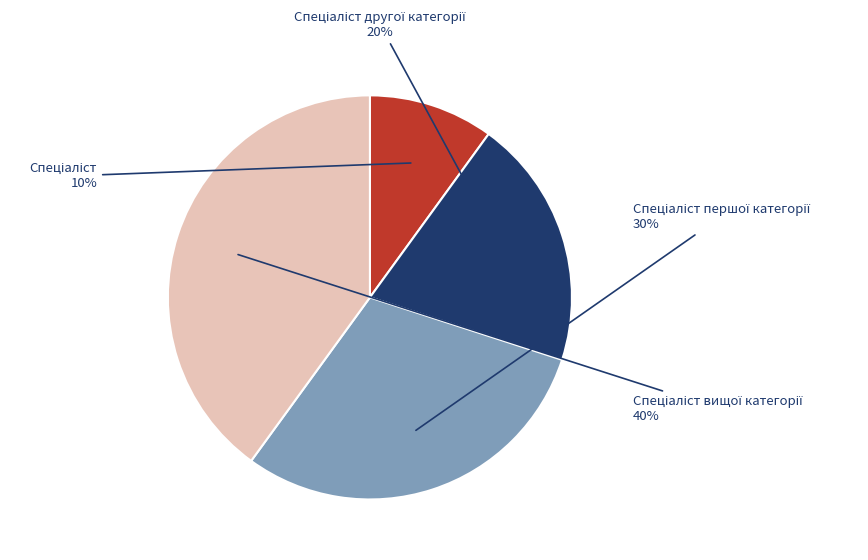

To the nearest percent, what is the difference between the largest and smallest slice percentages?

30%